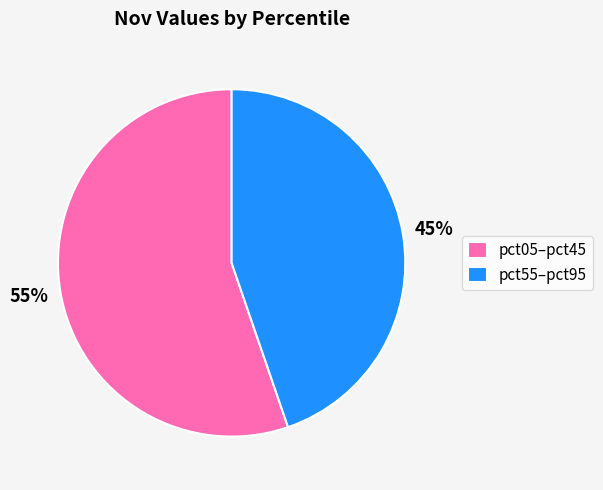

Does any single category account for the majority?

Yes